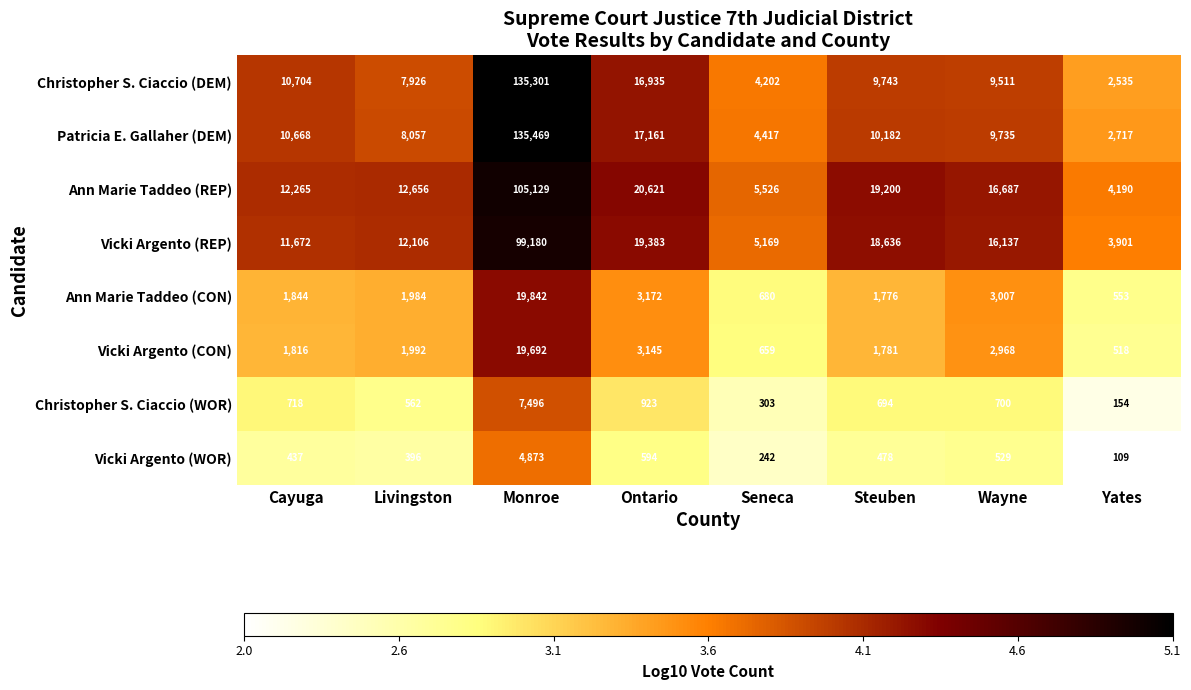

Count the number of categories in the chart.

8